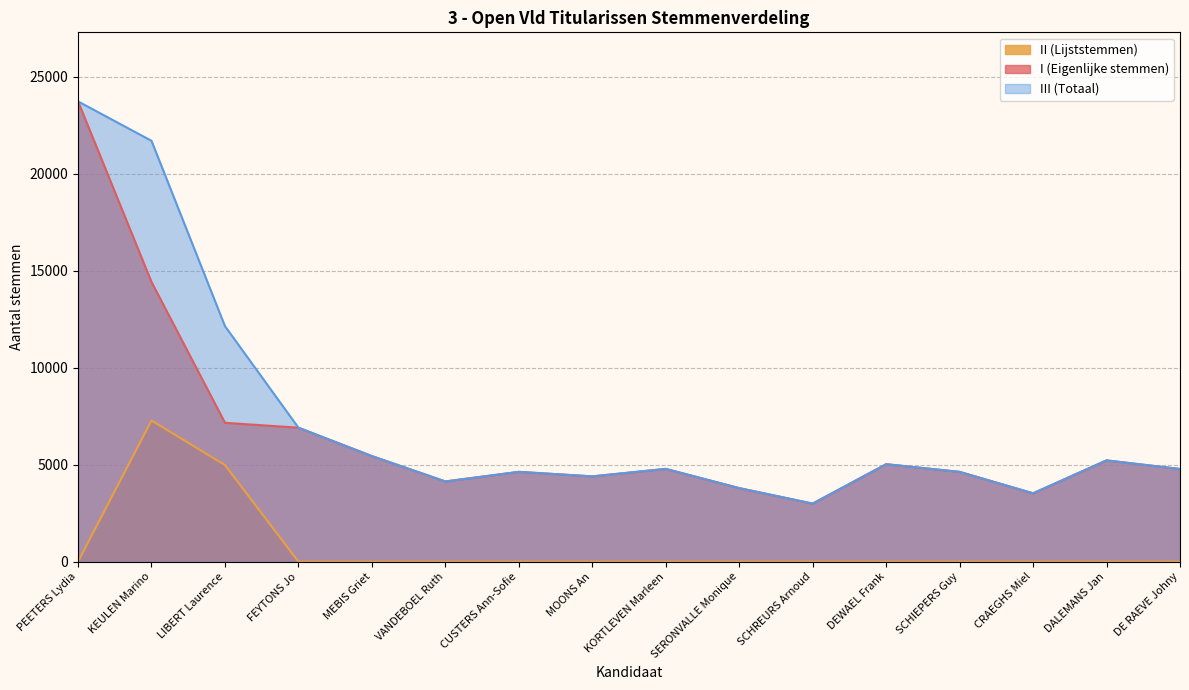

Where is III (Totaal) nearest to the value 13361?

LIBERT Laurence